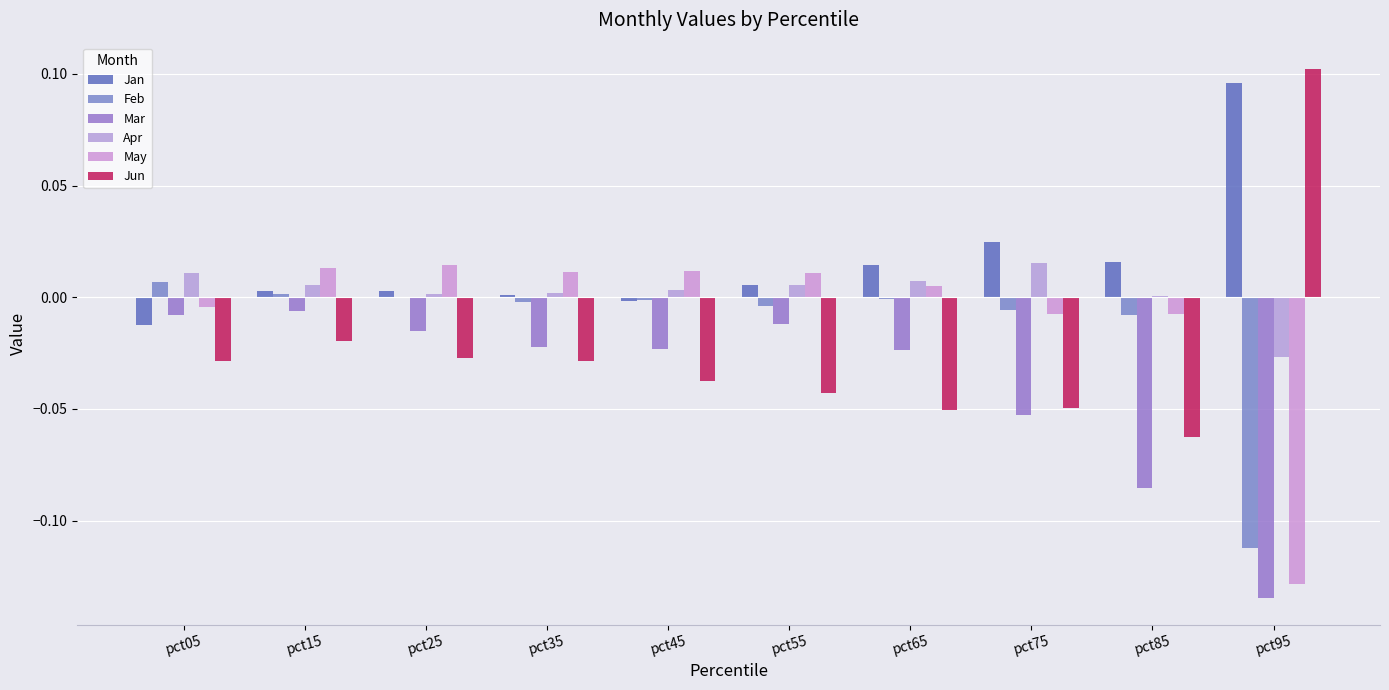

True or false: Jun has a value of -0.1 at pct55.

False